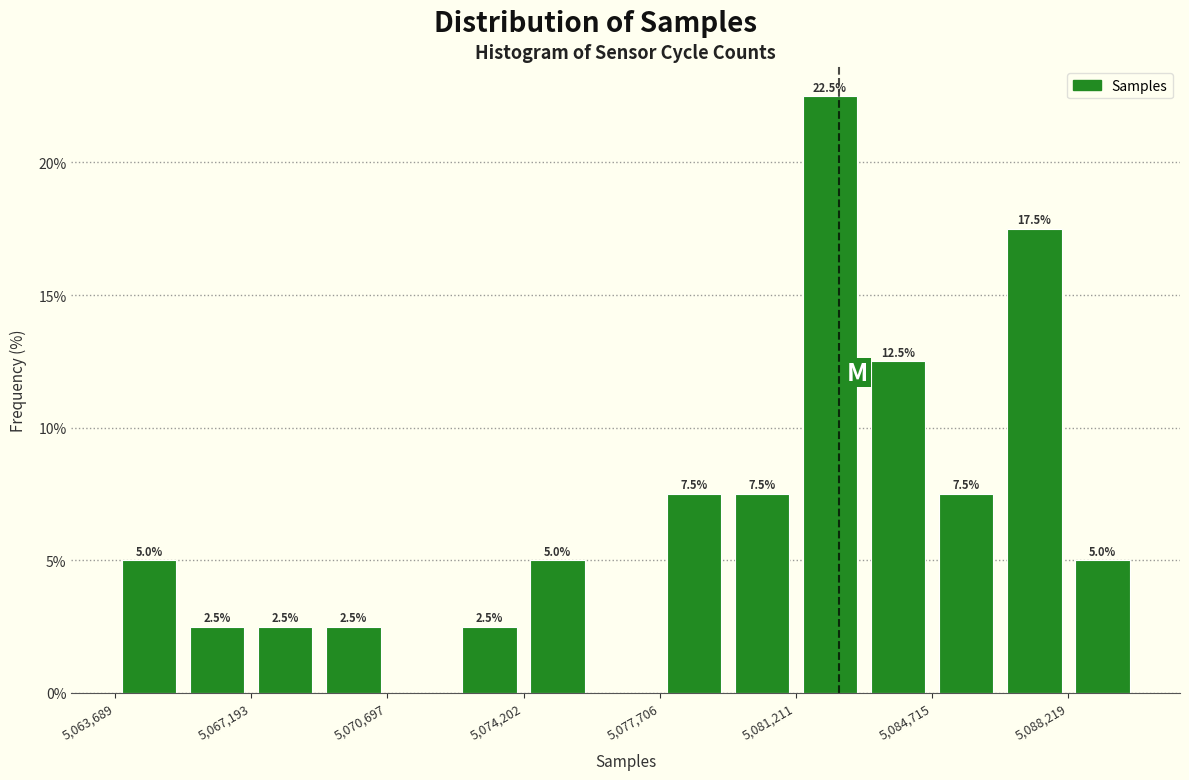

Around what value on the x-axis is the tallest bar? Give the approximate position of its centre, as read against the axis.

5082000